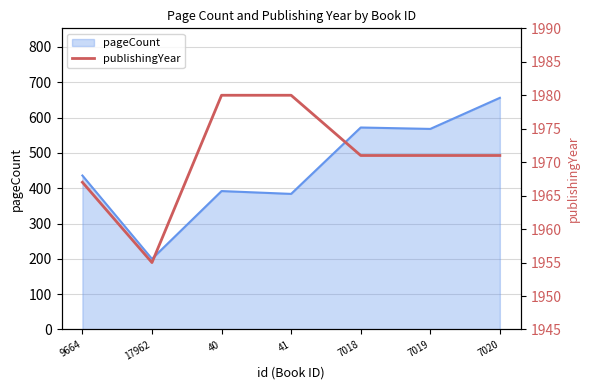

How many lines are shown in the chart?

1